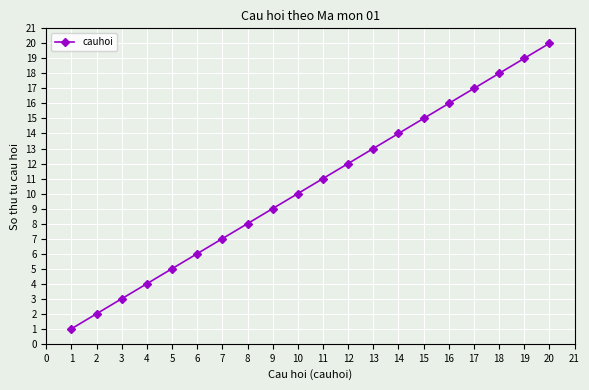

True or false: the data has more than 2 interior local peaks.

False